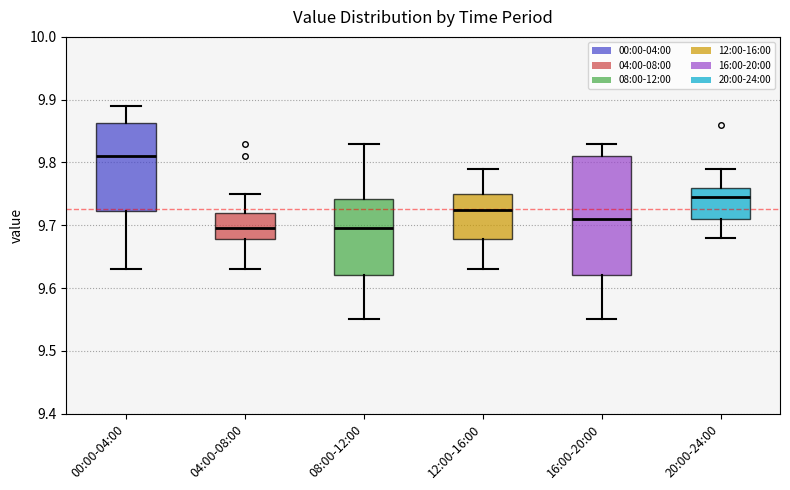

Where does the lower whisker of the box for 16:00-20:00 end on the y-axis? The values are not printed on the chart, so give them approximately, as read against the axis.

9.55